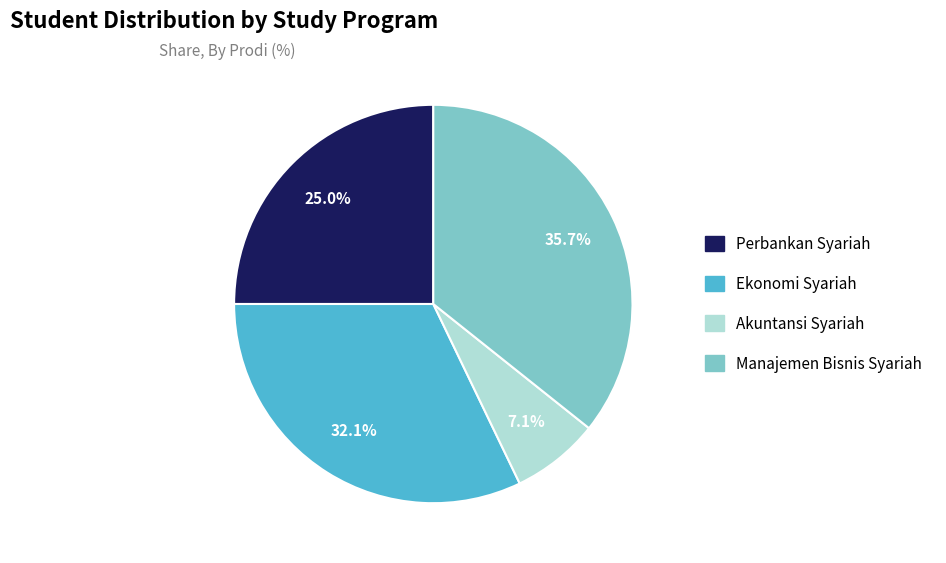

What percentage is the Manajemen Bisnis Syariah slice, to the nearest percent?

36%